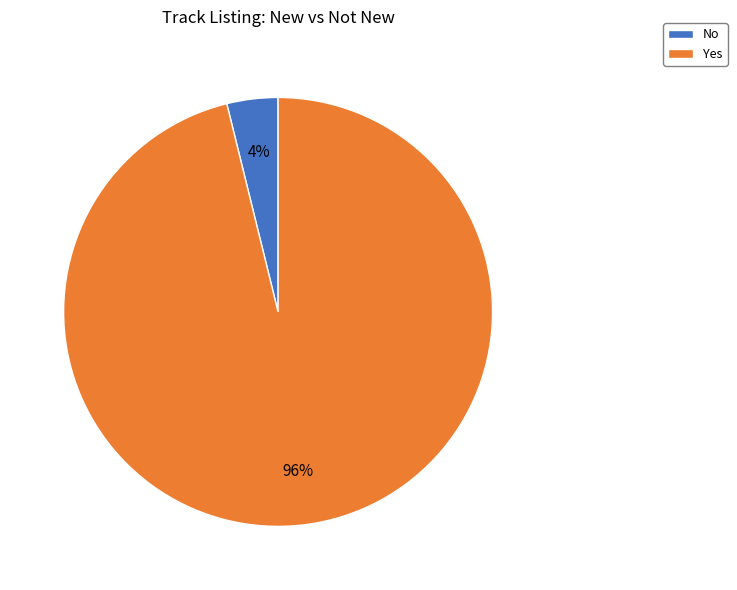

Combined, do No and Yes account for over 50%?

Yes